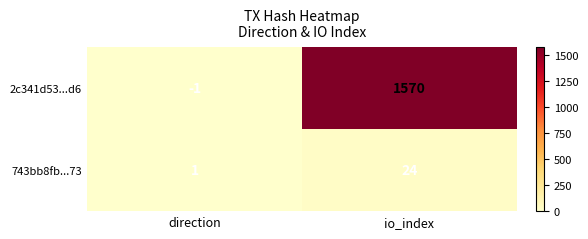

Is it true that 743bb8fb...73 equals 1 at direction?

True